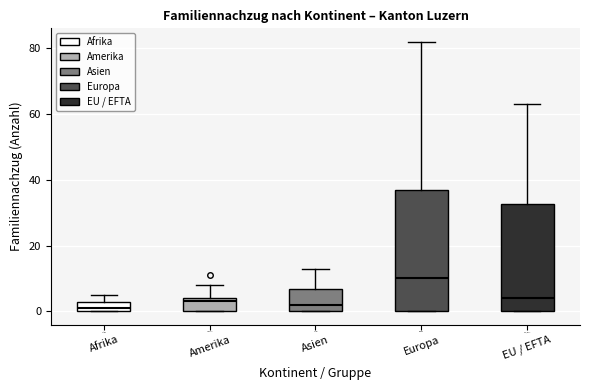

Where does the upper whisker of the box for Amerika end on the y-axis? The values are not printed on the chart, so give them approximately, as read against the axis.

8